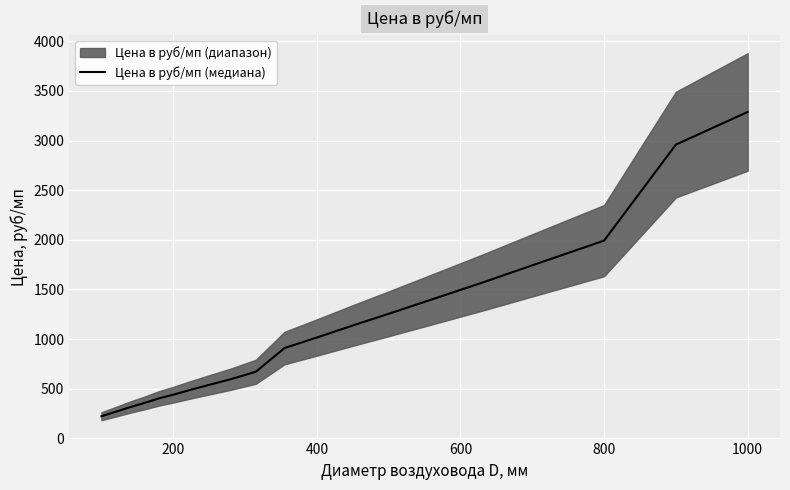

What is the value of the 2nd point from the left?

280